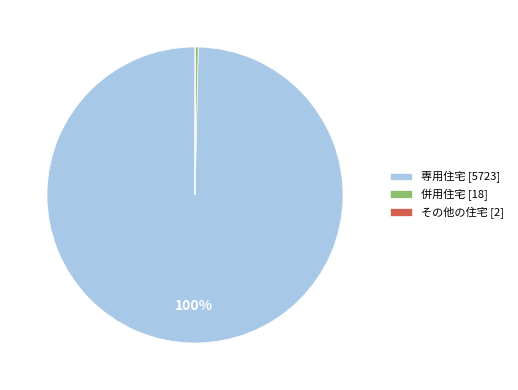

What percentage is the 専用住宅 slice, to the nearest percent?

100%